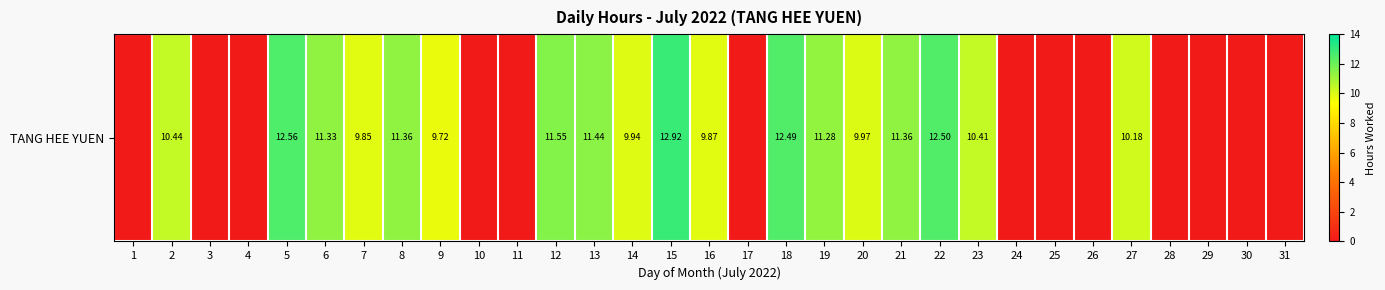

What is the change in value from 2 to 7?

-0.6